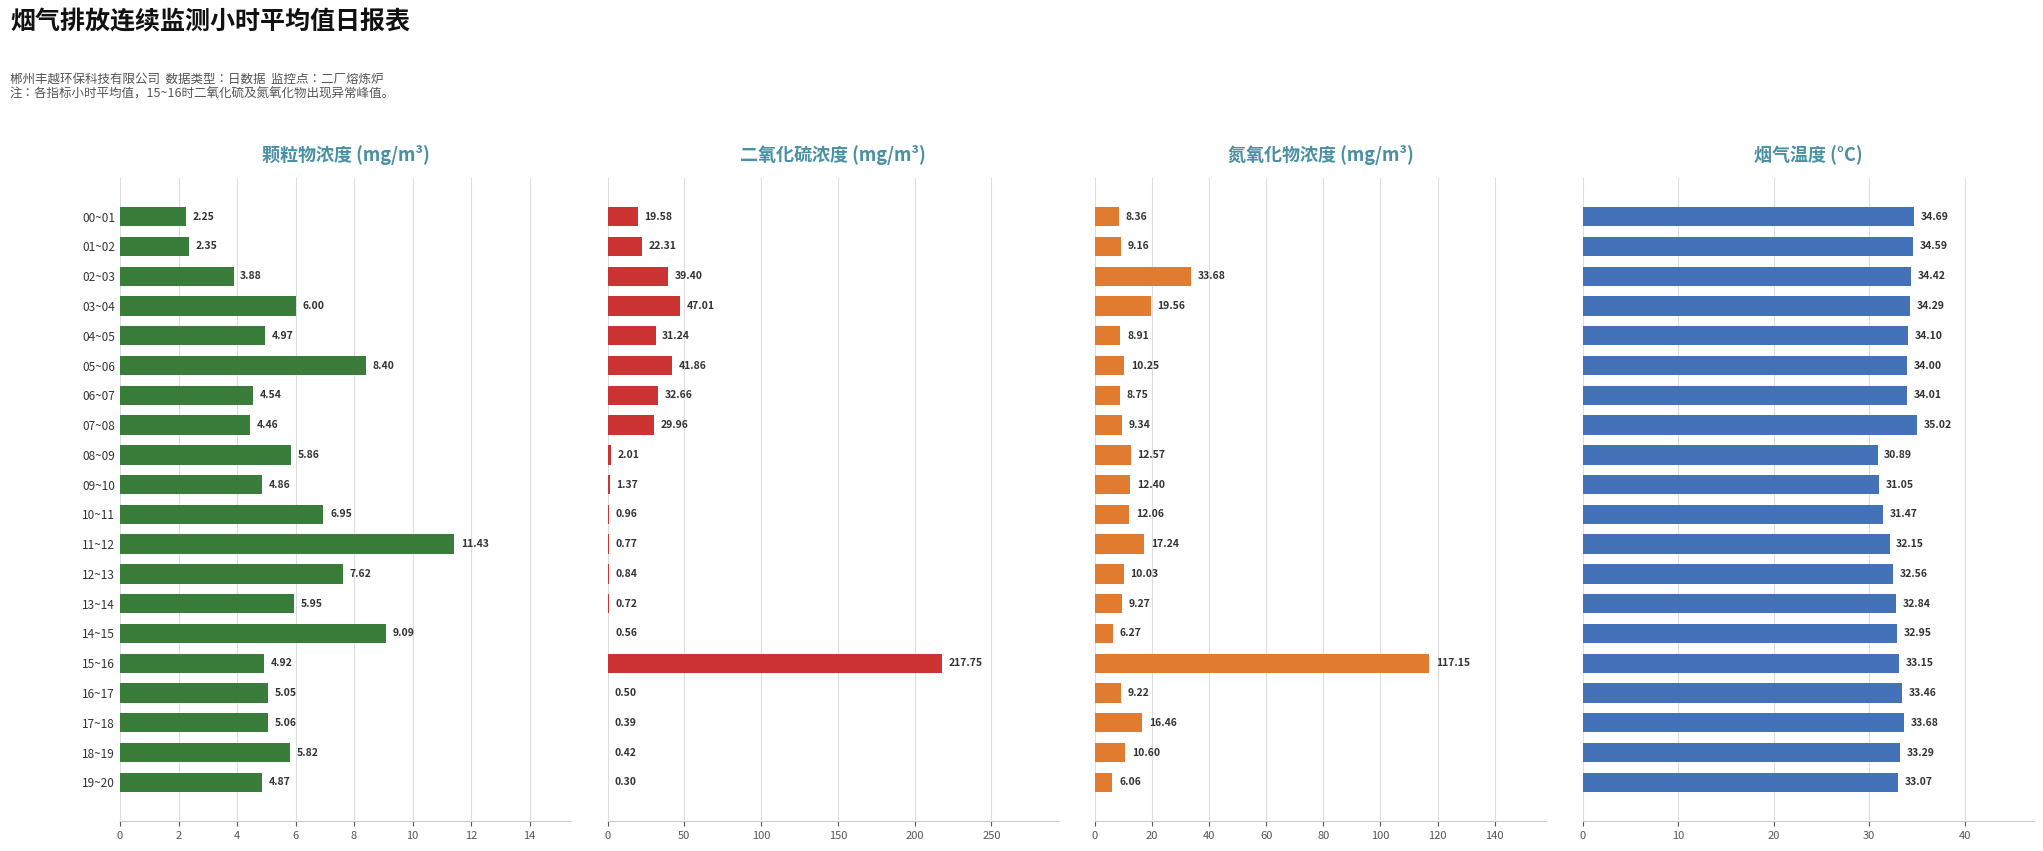

How many data points in 氮氧化物浓度(mg/m³) are less than 10?

9